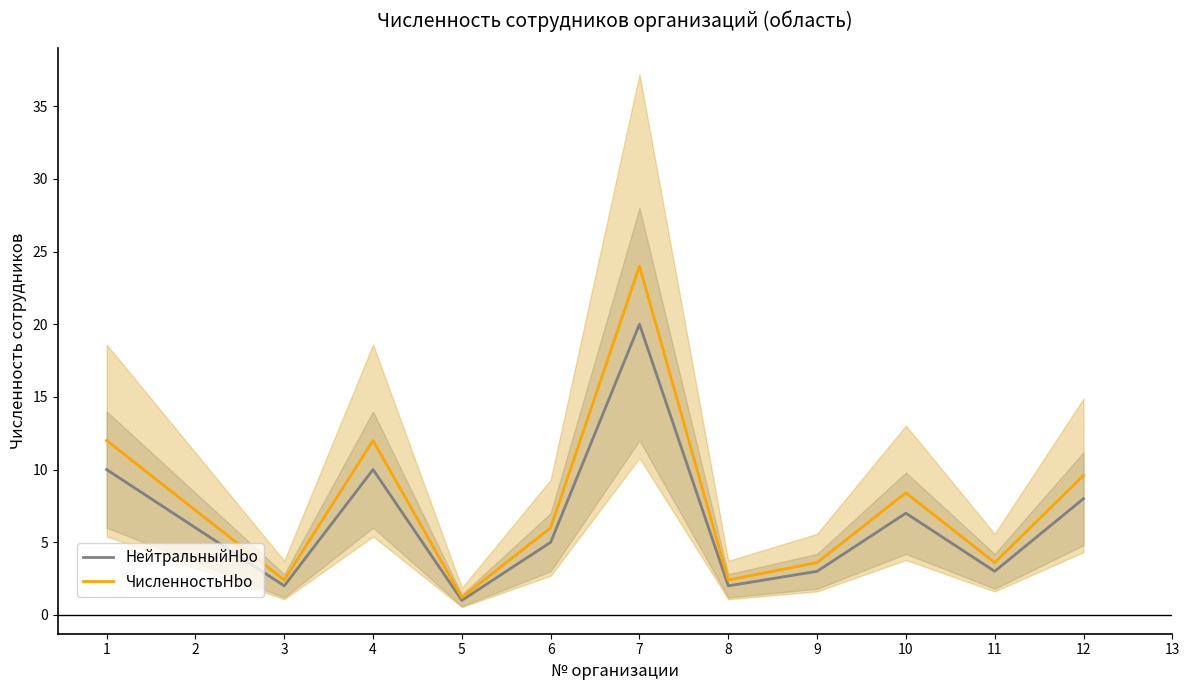

At which label does НейтральныйHbo reach its minimum?

5